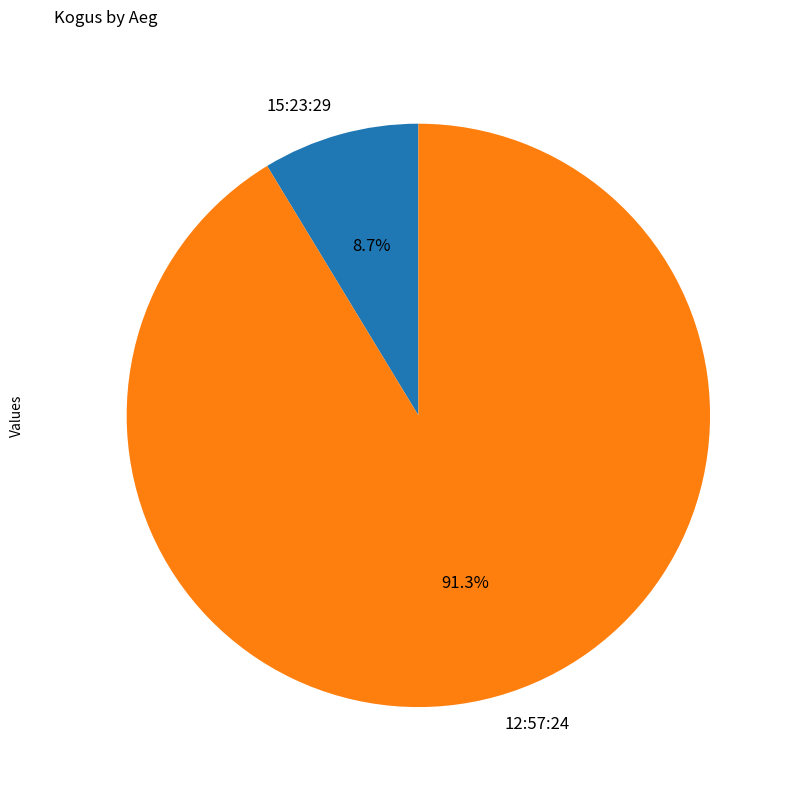

Is the sum of 12:57:24 and 15:23:29 greater than half?

Yes